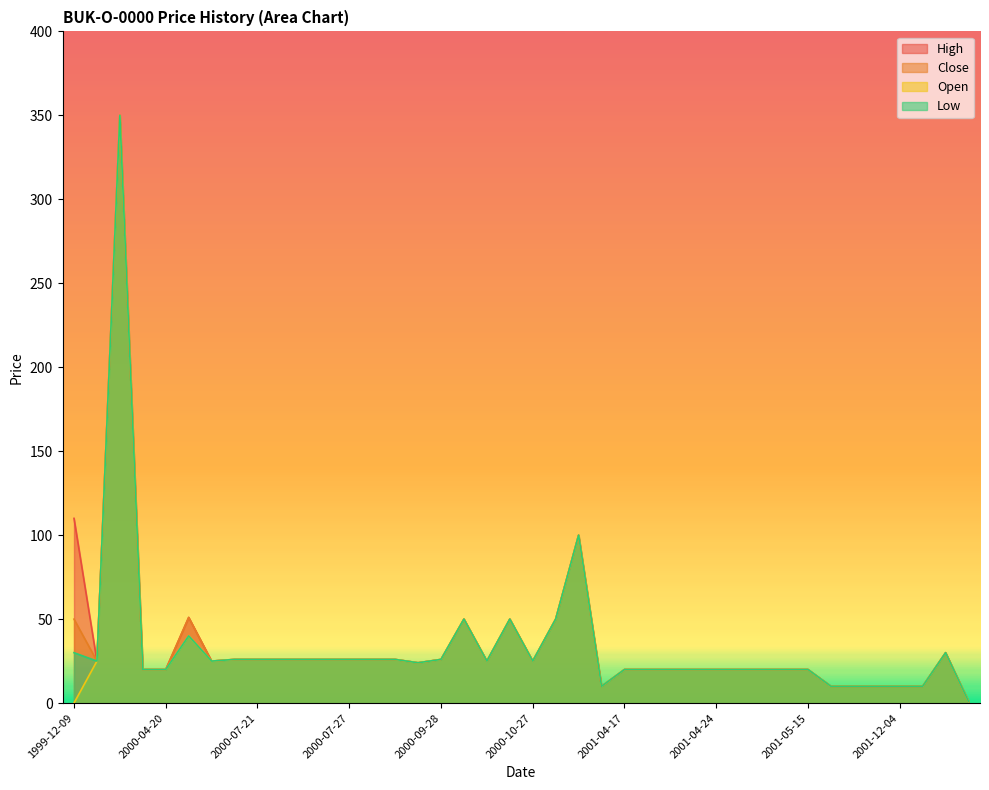

List the series in order of their overall mean, lowest first.

Open, Low, Close, High